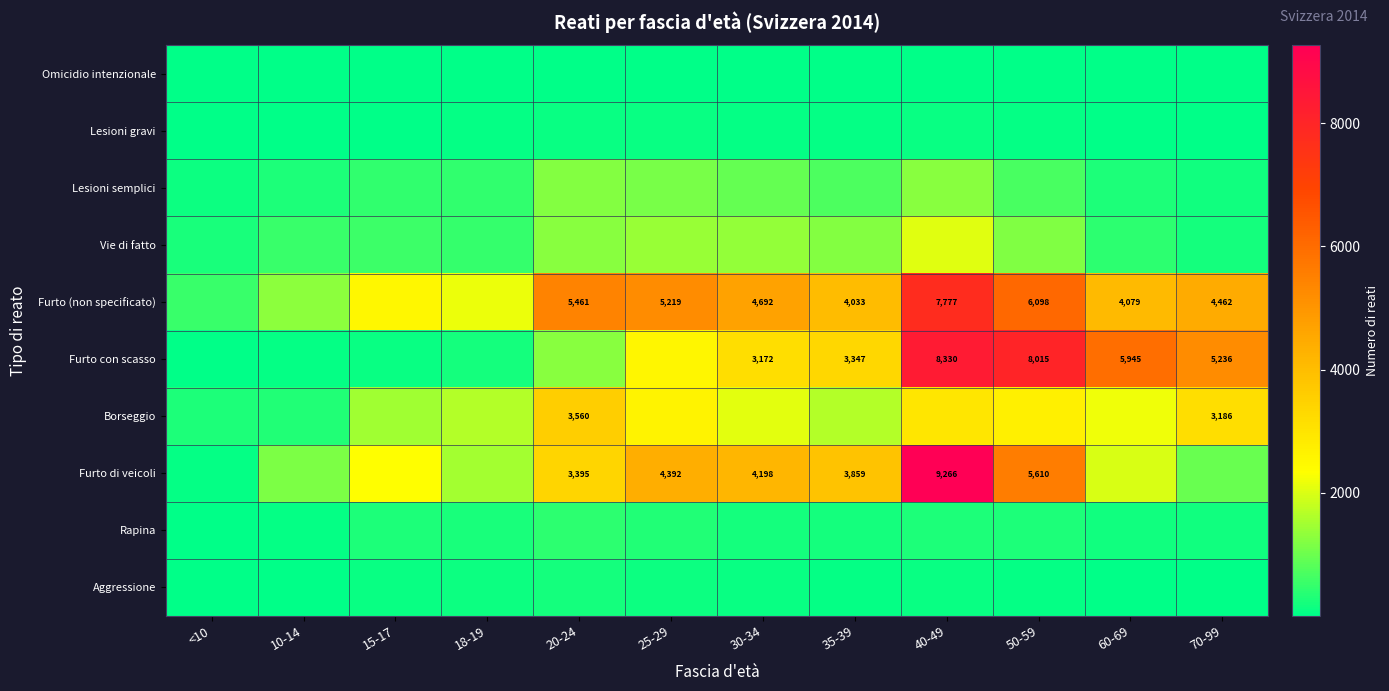

Count the number of data series in this chart.

10